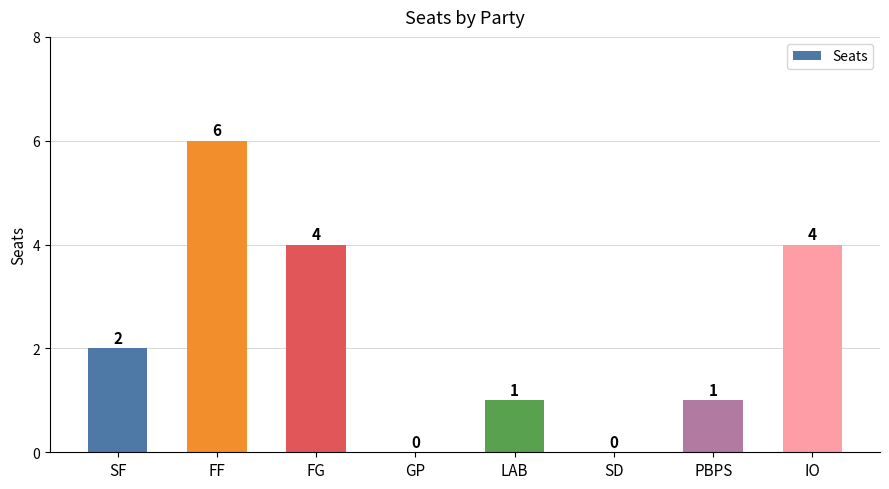

How many values are between 1 and 4?

5